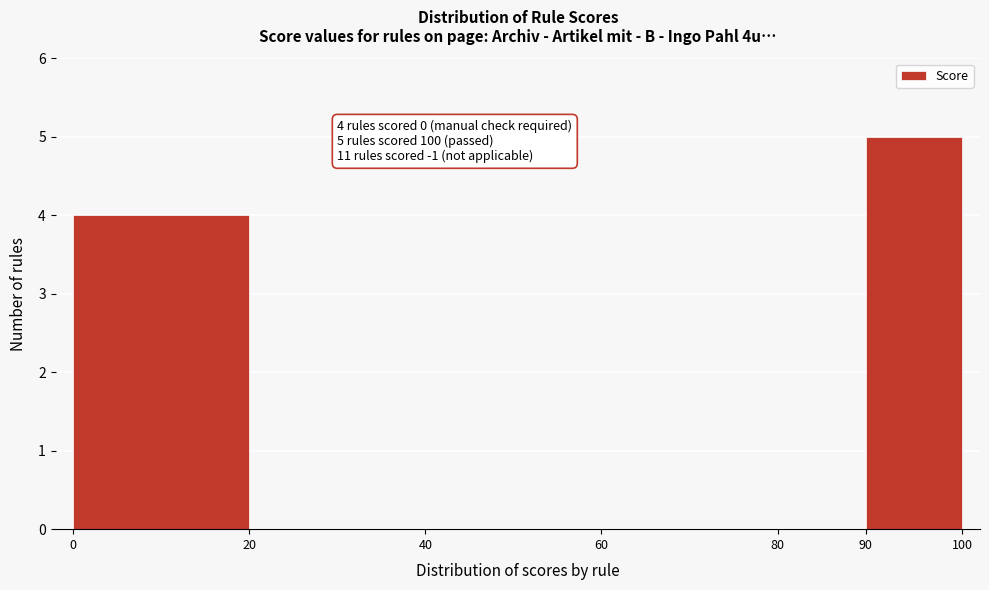

Which range on the x-axis has the tallest bar?

90 to 100